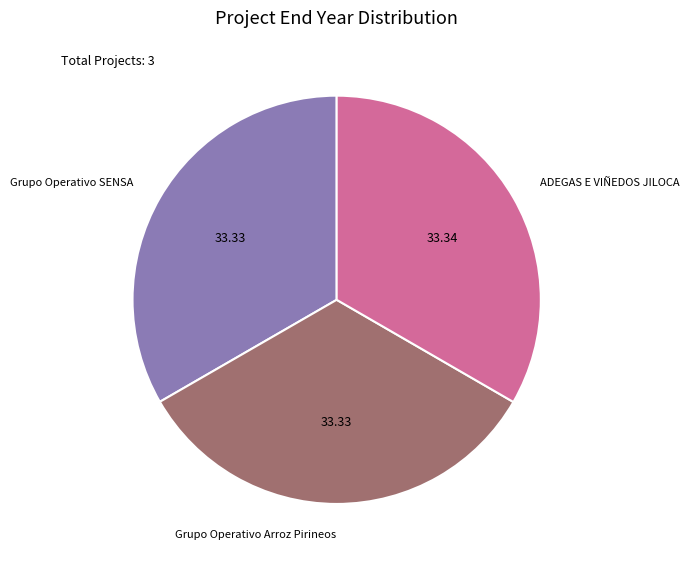

True or false: ADEGAS E VIÑEDOS JILOCA accounts for 33% of the total.

True